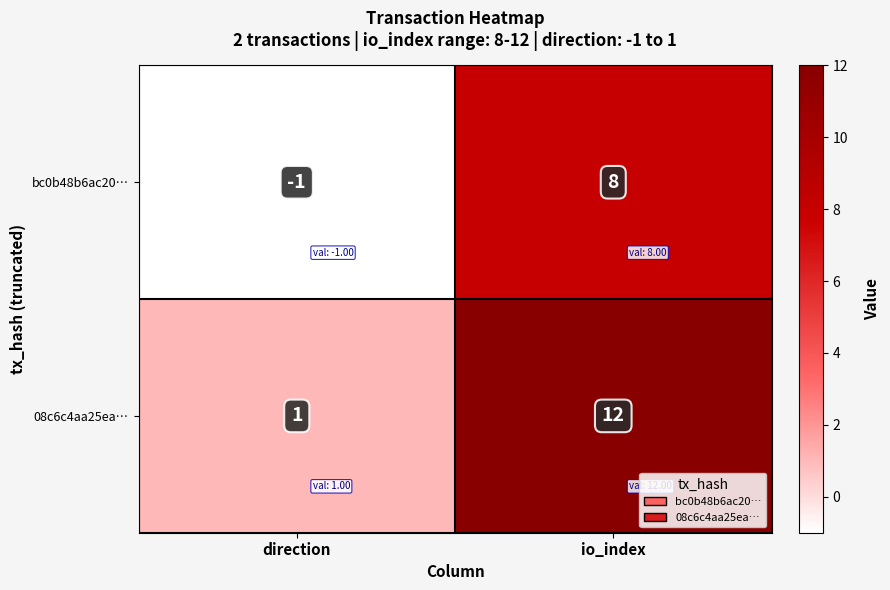

True or false: 08c6c4aa25ea… has a value of 1 at direction.

True